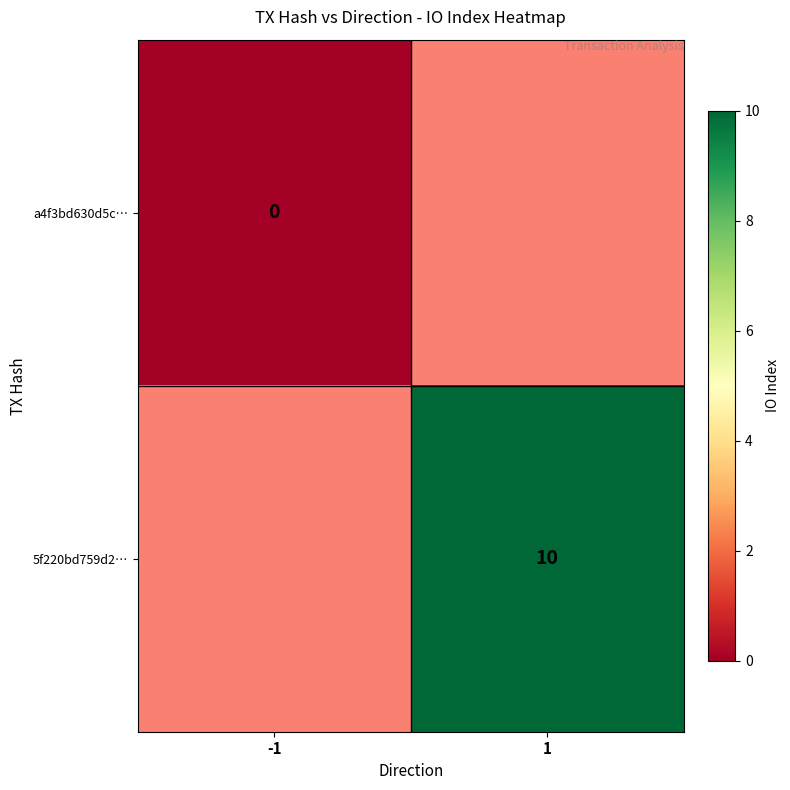

The 5f220bd759d2… series shows 2.5 at 1. True or false?

False